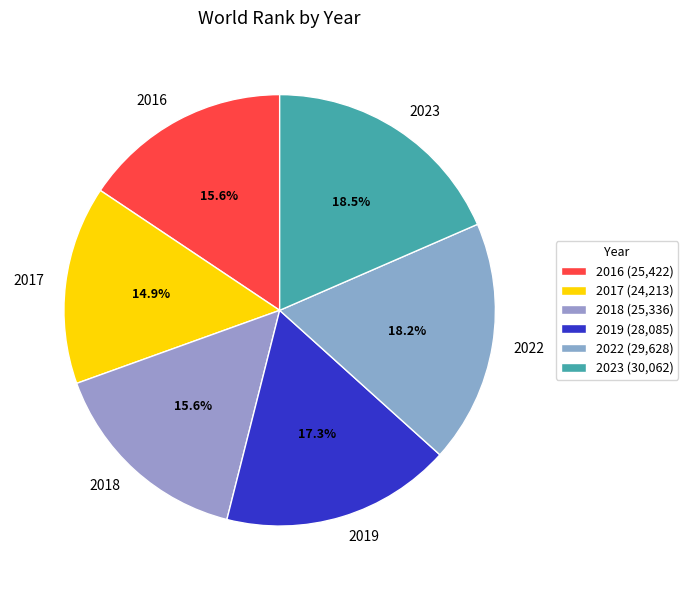

To the nearest percent, what portion does 2018 represent?

16%